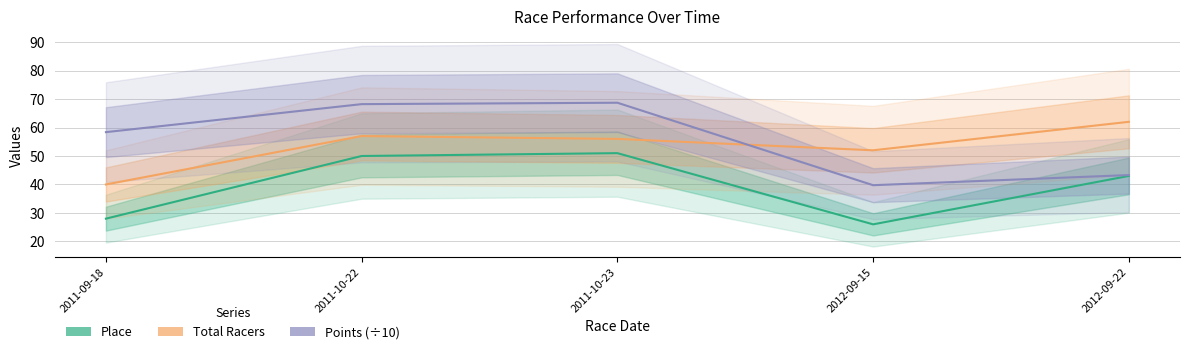

What is the minimum value shown in the chart?

26.0